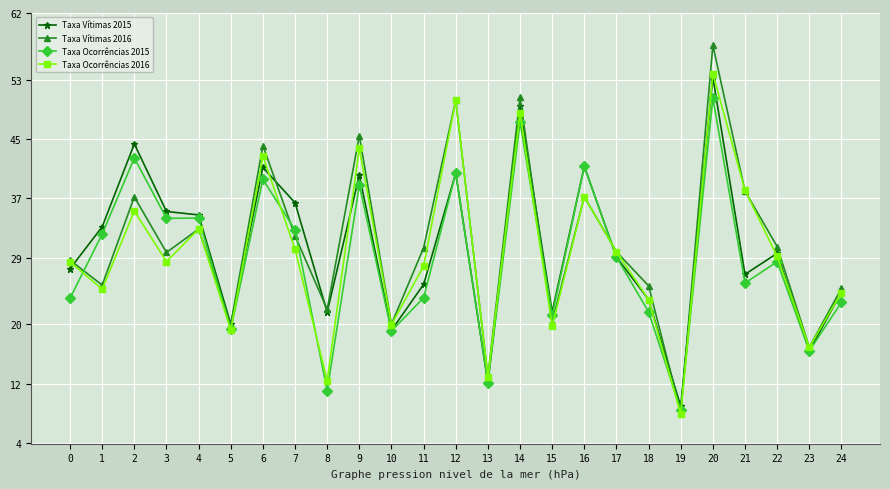

Where is the first local maximum for Taxa Ocorrências 2015?

2